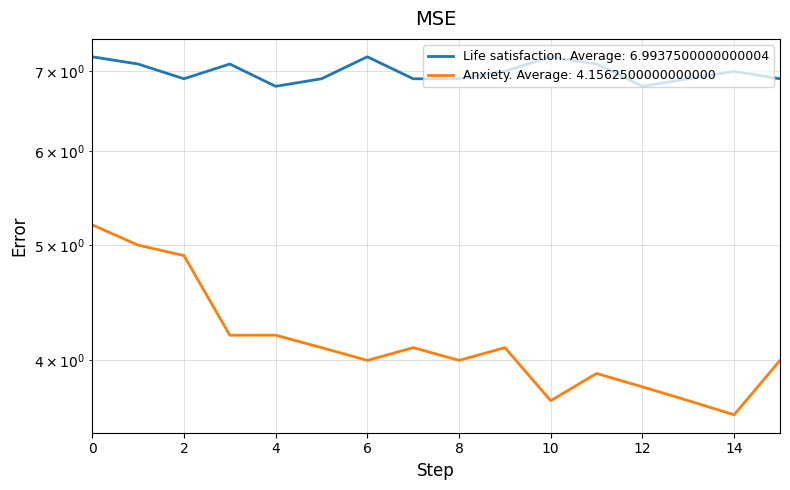

True or false: Life satisfaction and Anxiety intersect in this chart.

False